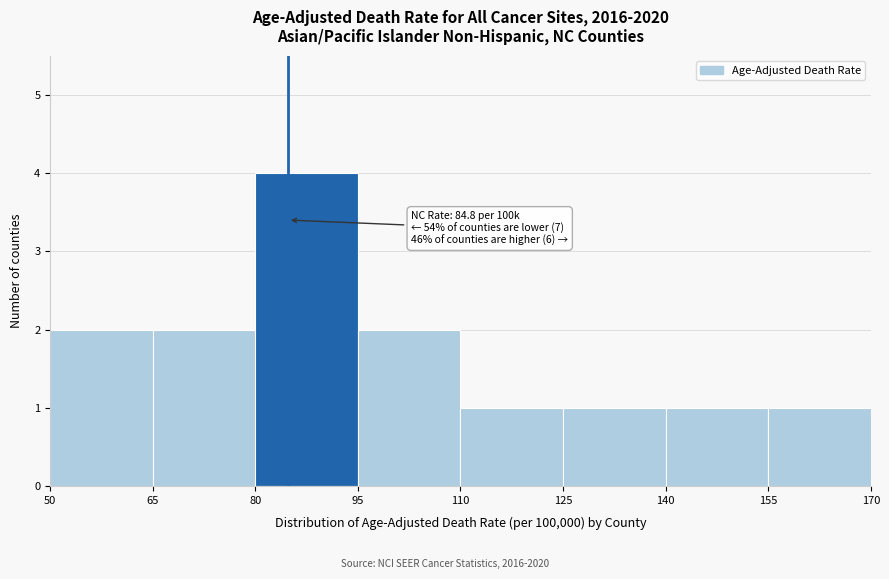

Over which range of the x-axis is the bar tallest?

80 to 95